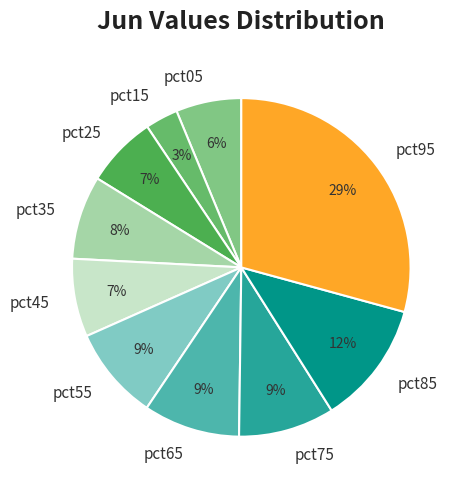

How many slices are in this pie chart?

10